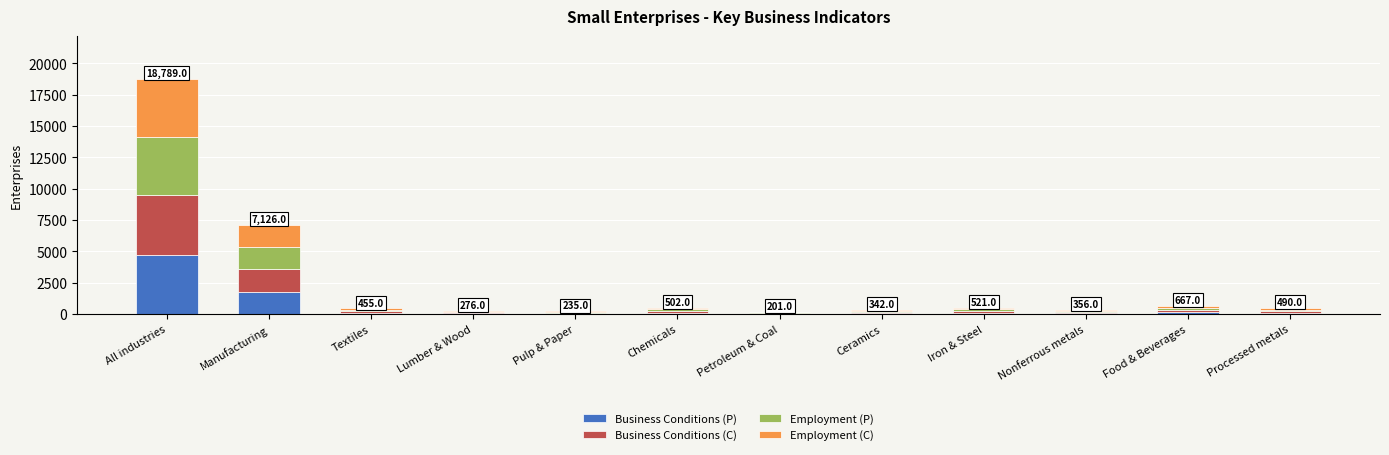

At which label is Business Conditions (P) closest to 2400?

Manufacturing